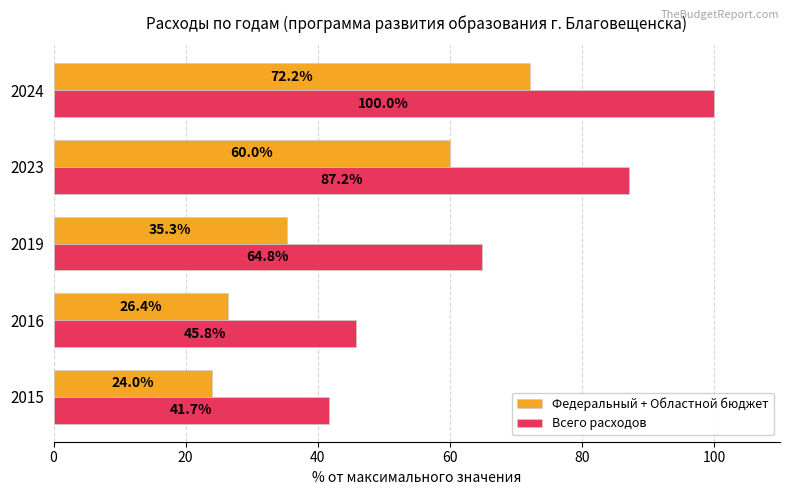

What is the sum of all Всего расходов values?

339.5